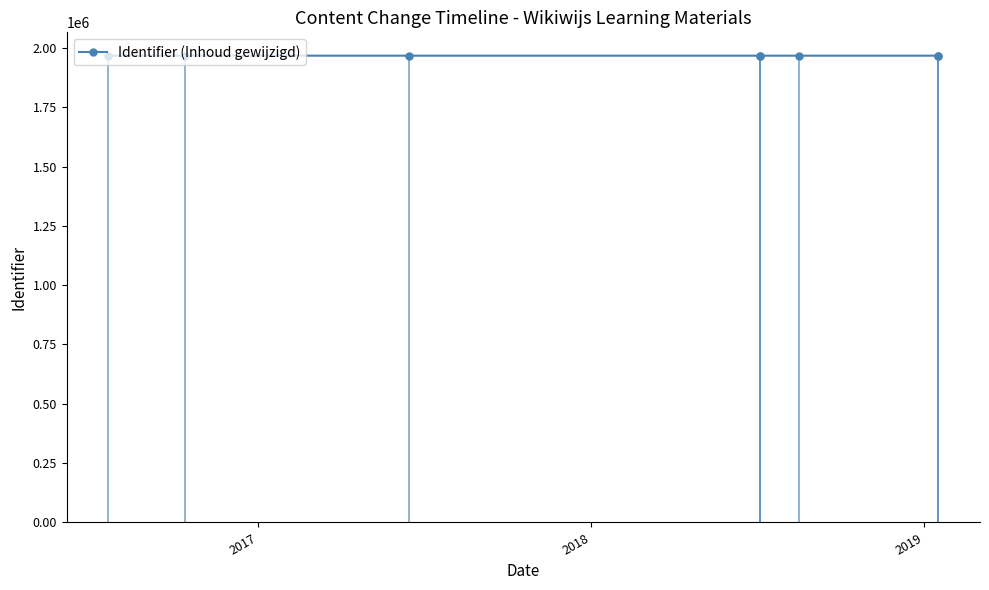

The value at 2017 is 1967158. True or false?

True